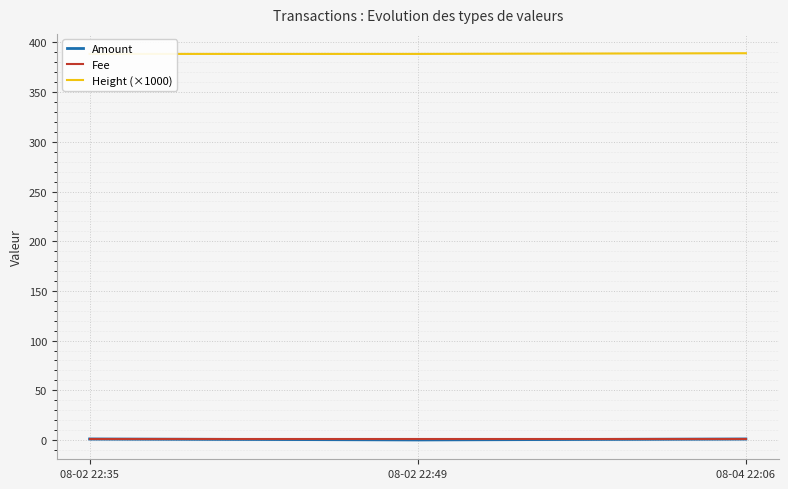

Reading right to left, list all the values displayed in this chart.

Amount: 08-04 22:06=1.0	08-02 22:49=0.0	08-02 22:35=1.0
Fee: 08-04 22:06=1.0	08-02 22:49=1.0	08-02 22:35=1.0
Height (×1000): 08-04 22:06=389.2	08-02 22:49=388.5	08-02 22:35=388.5